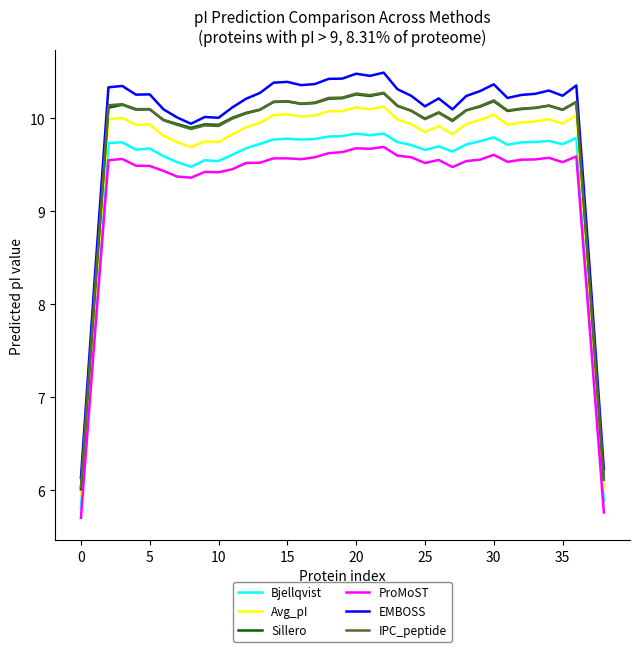

What is the lowest value of the EMBOSS series?

6.1